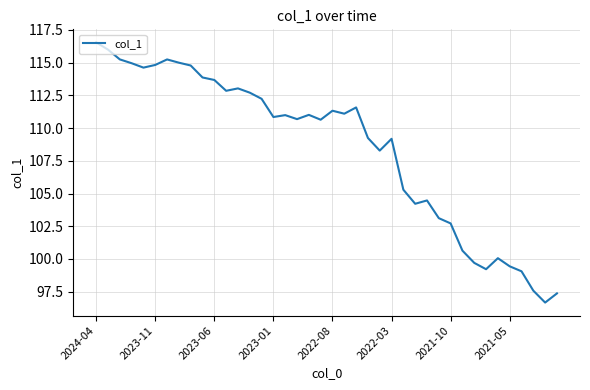

How many values are below 110?

17